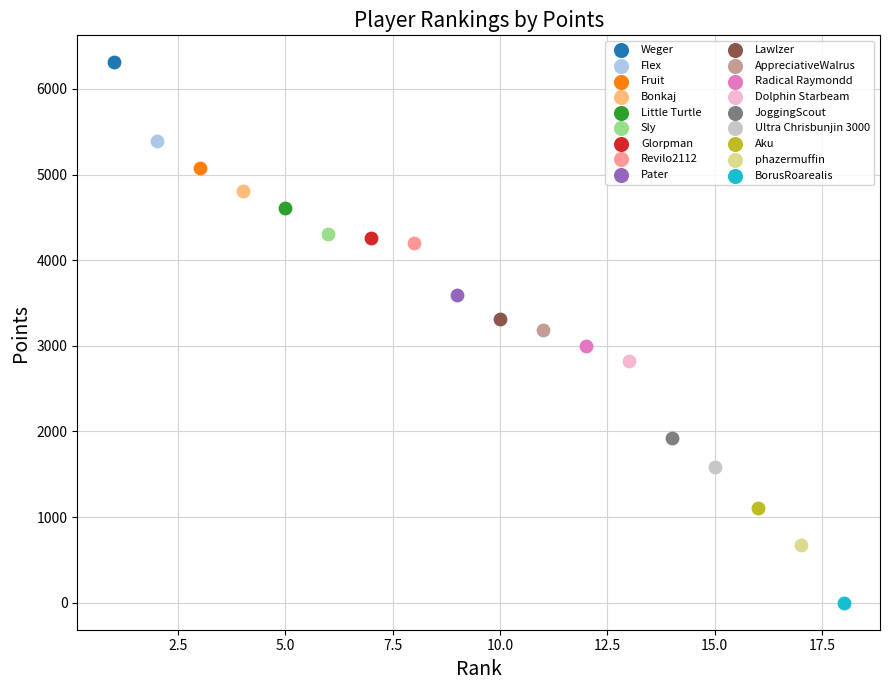

What are all the series names shown in the legend?

Weger, Flex, Fruit, Bonkaj, Little Turtle, Sly, Glorpman, Revilo2112, Pater, Lawlzer, AppreciativeWalrus, Radical Raymondd, Dolphin Starbeam, JoggingScout, Ultra Chrisbunjin 3000, Aku, phazermuffin, BorusRoarealis